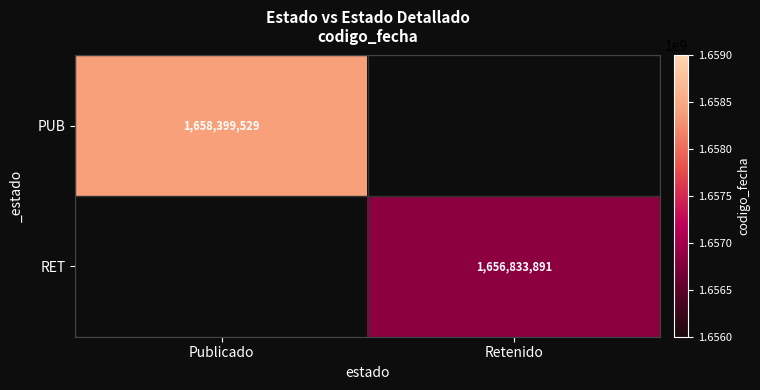

Is the value of RET at Retenido greater than the value of PUB at Publicado?

No